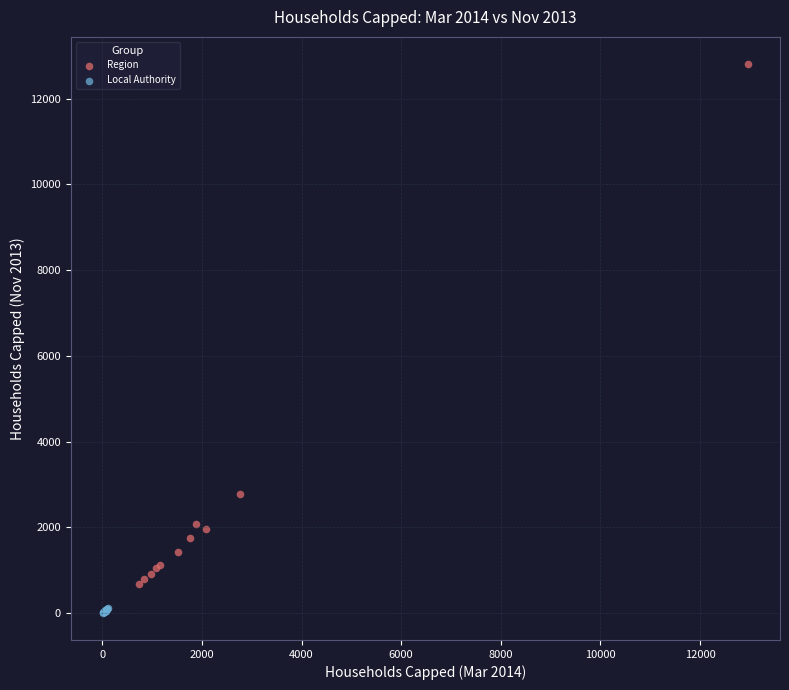

Which series contains the lowest Y value?

Local Authority